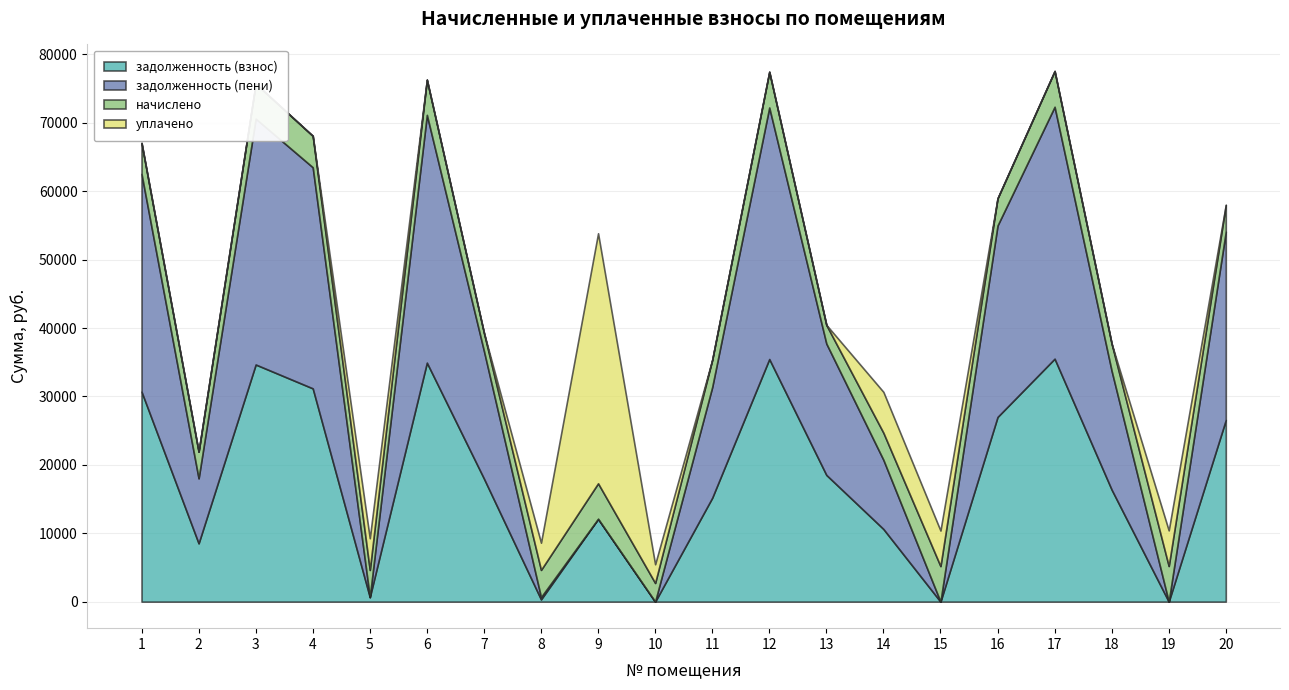

What is the maximum value for уплачено?

36555.4